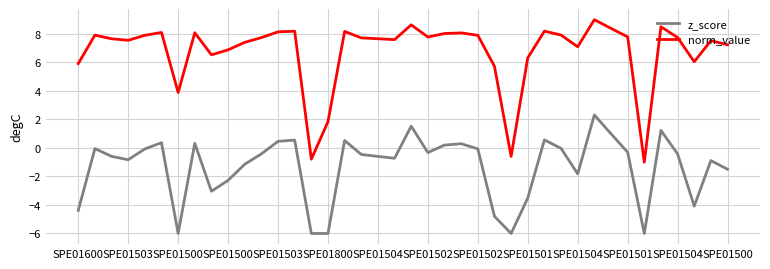

True or false: norm_value and z_score cross at least once.

False